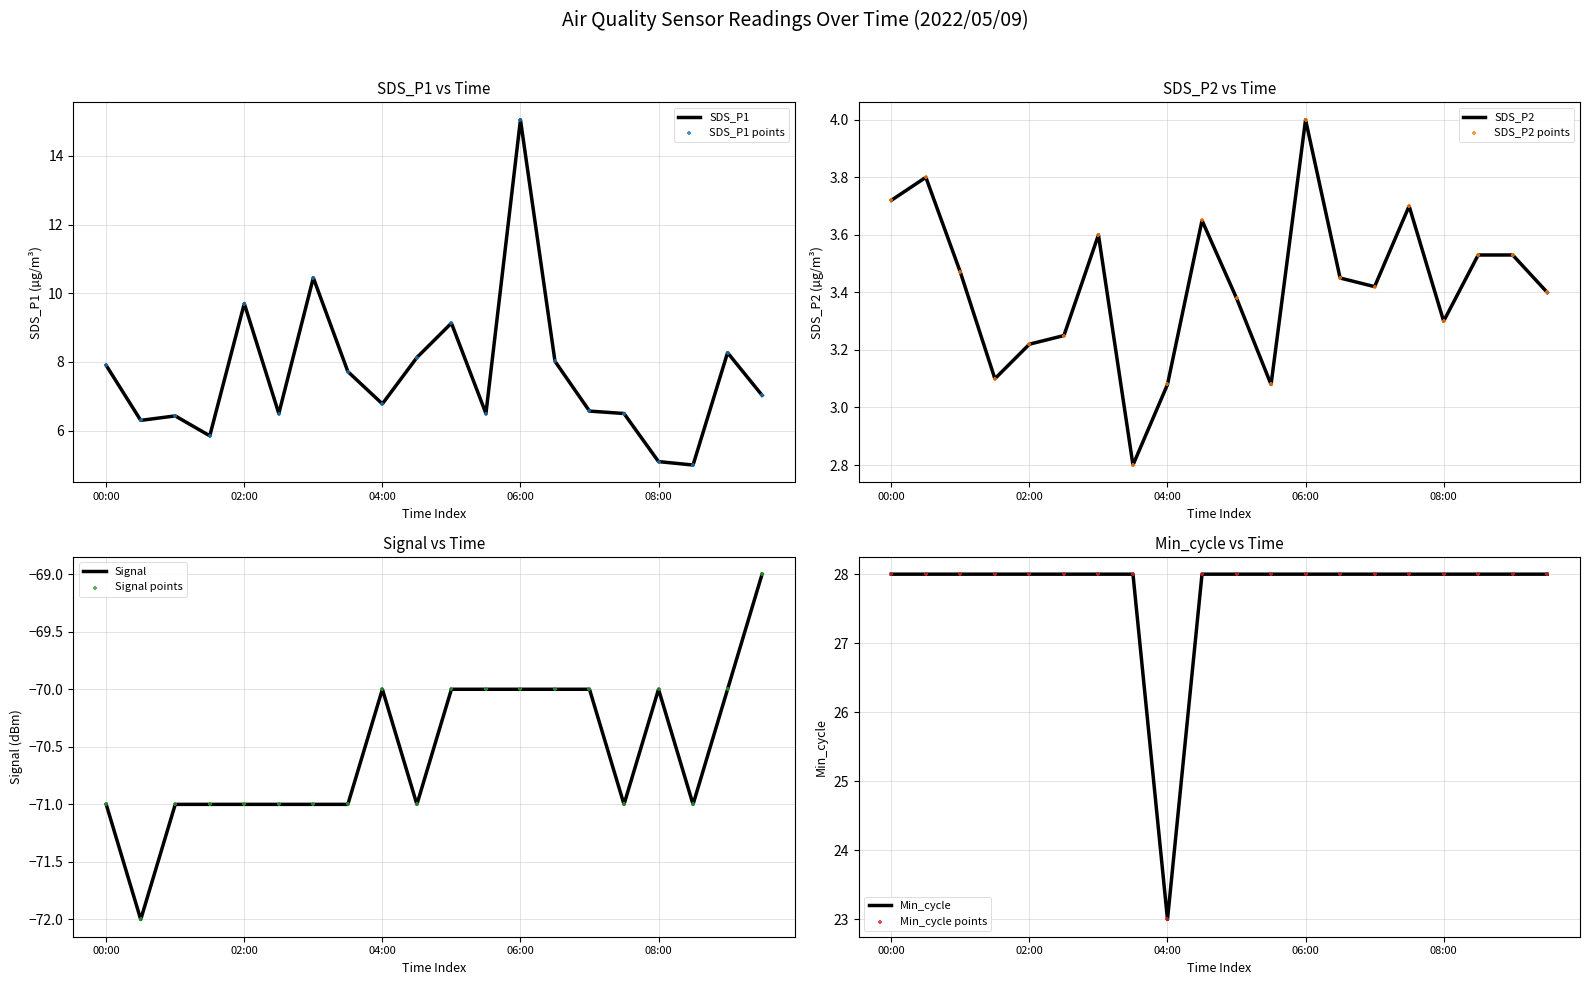

Which series has the largest Y range (max minus min)?

SDS_P1